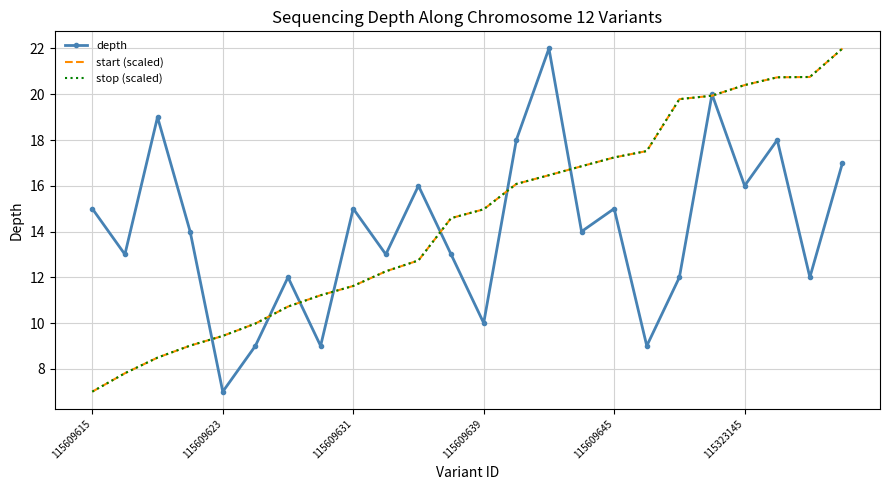

What is the smallest value displayed?

7.0